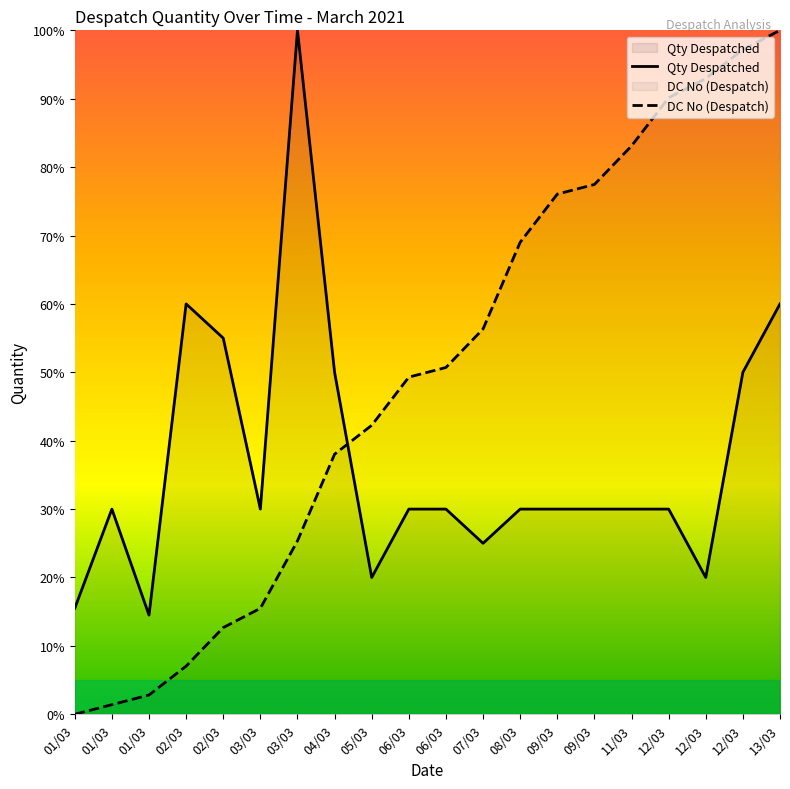

What is the sum of all Qty Despatched values?

740.0